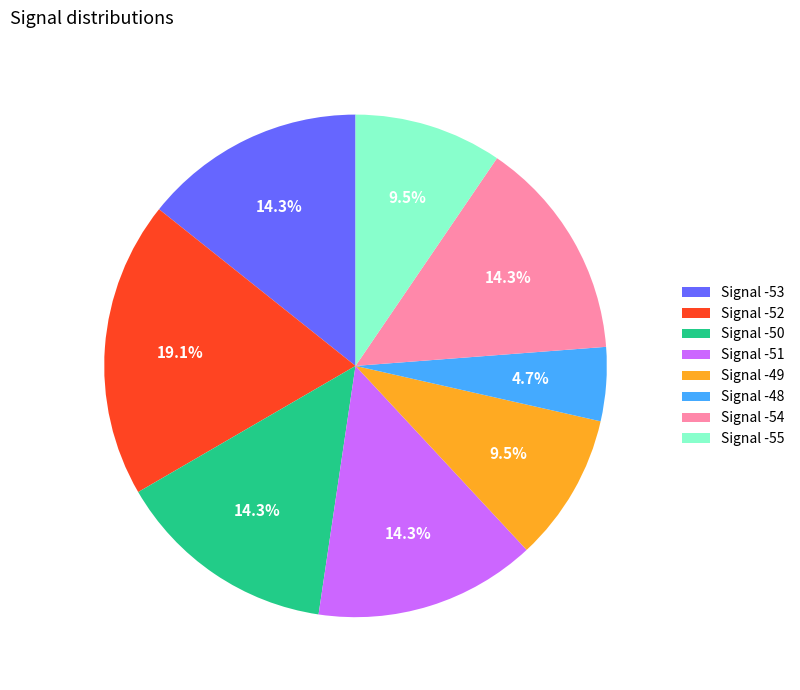

How much of the chart is everything except Signal -54?

85.7%